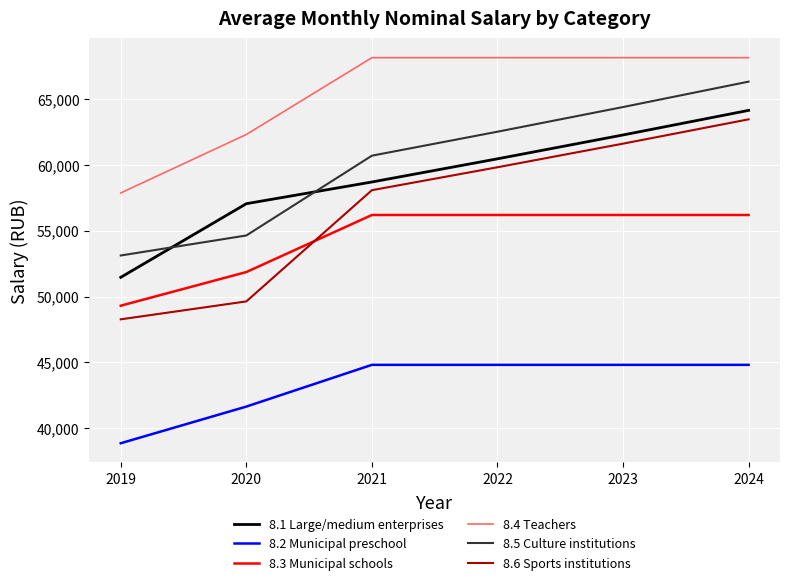

What is the spread (max minus min) of values at 2024?

23351.8